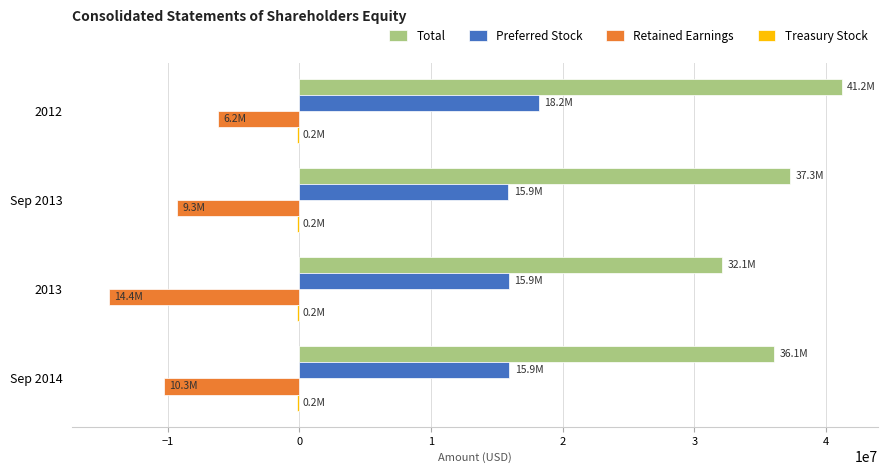

Count the number of categories in the chart.

4